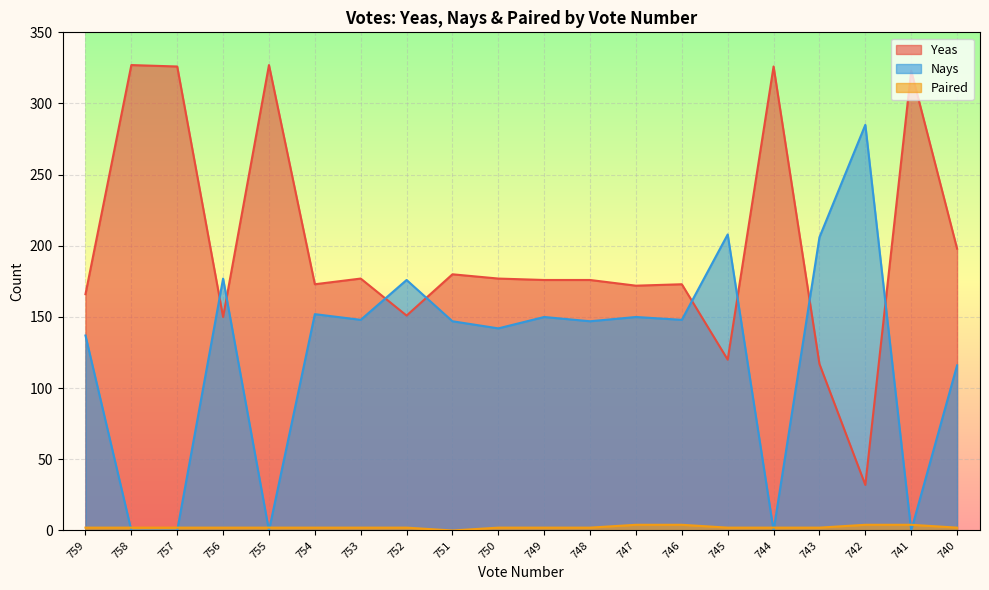

What is the sum of all Paired values?

46